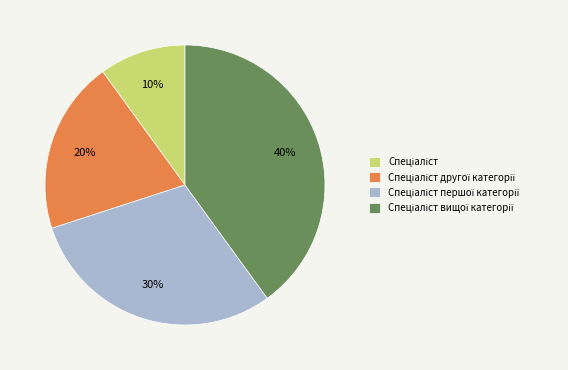

To the nearest percent, what is the average slice percentage?

25%